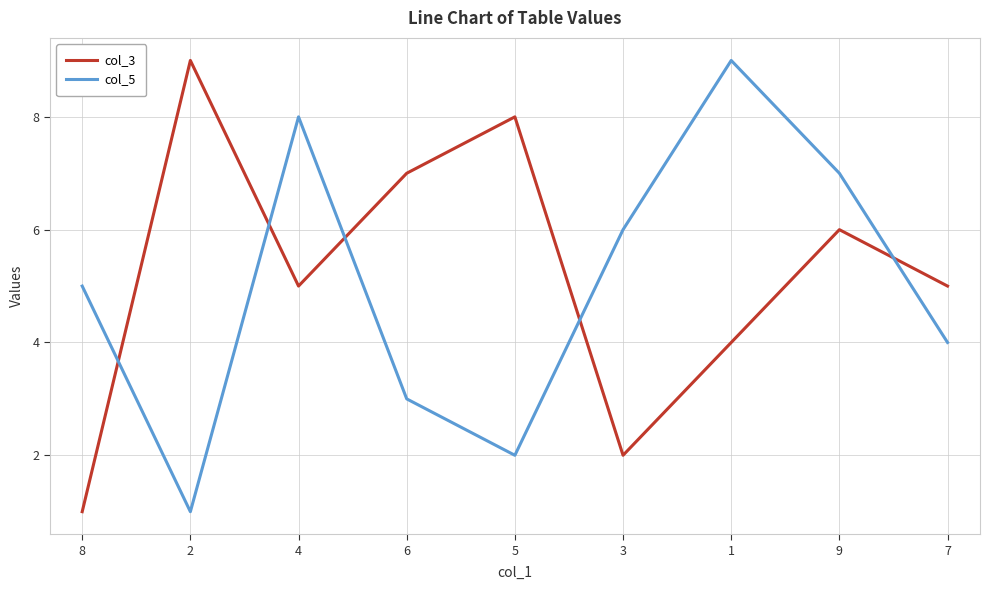

Does the chart have visible grid lines?

Yes